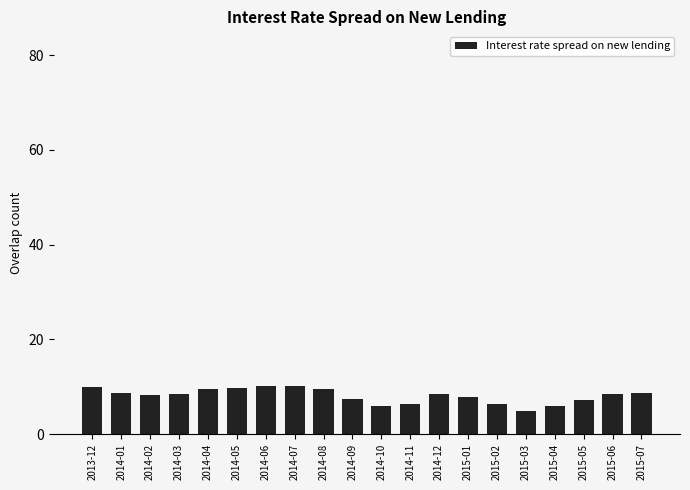

What is the label of the 5th bar from the left?

2014-04